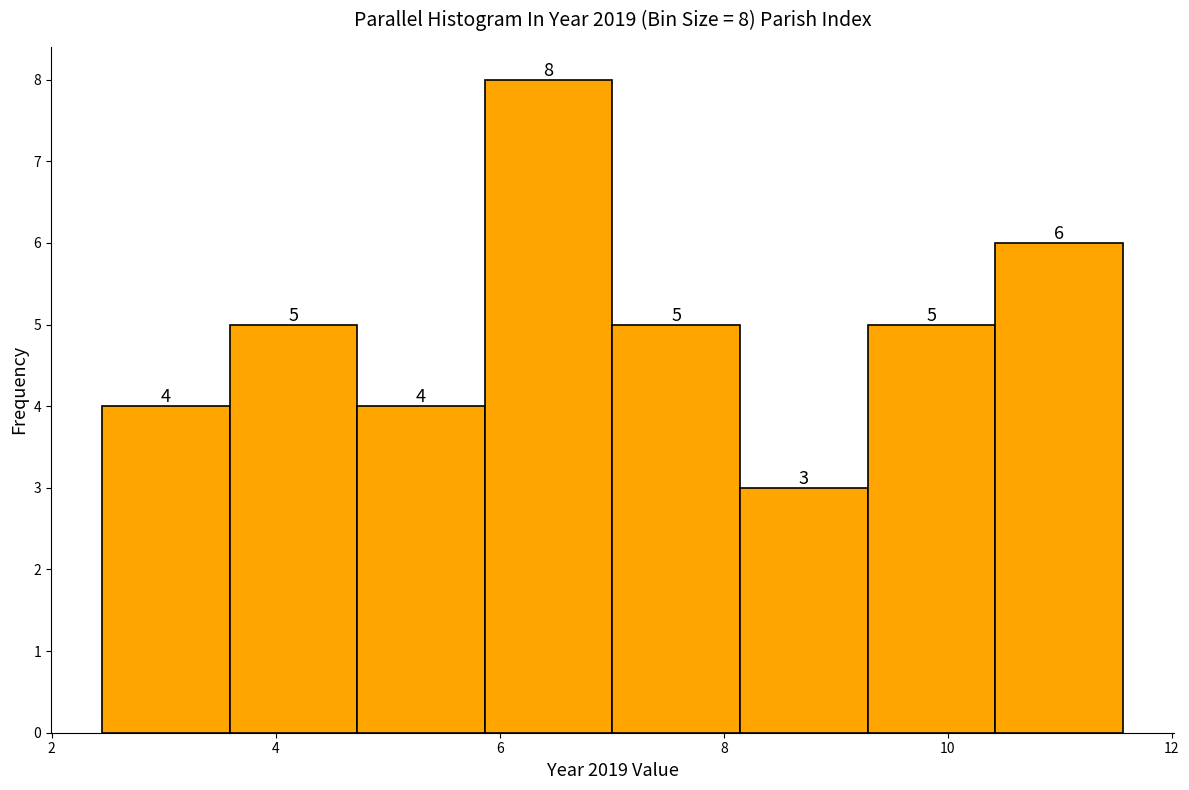

Over which range of the x-axis is the bar tallest?

5.8 to 7.0